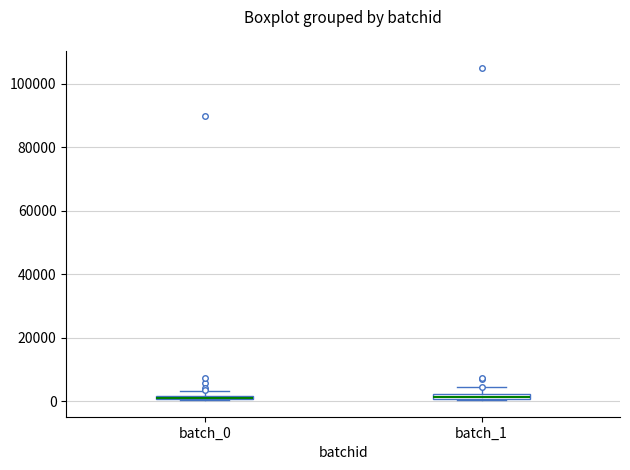

Where is the lower edge of the box for batch_1 on the y-axis? The values are not printed on the chart, so give them approximately, as read against the axis.

0